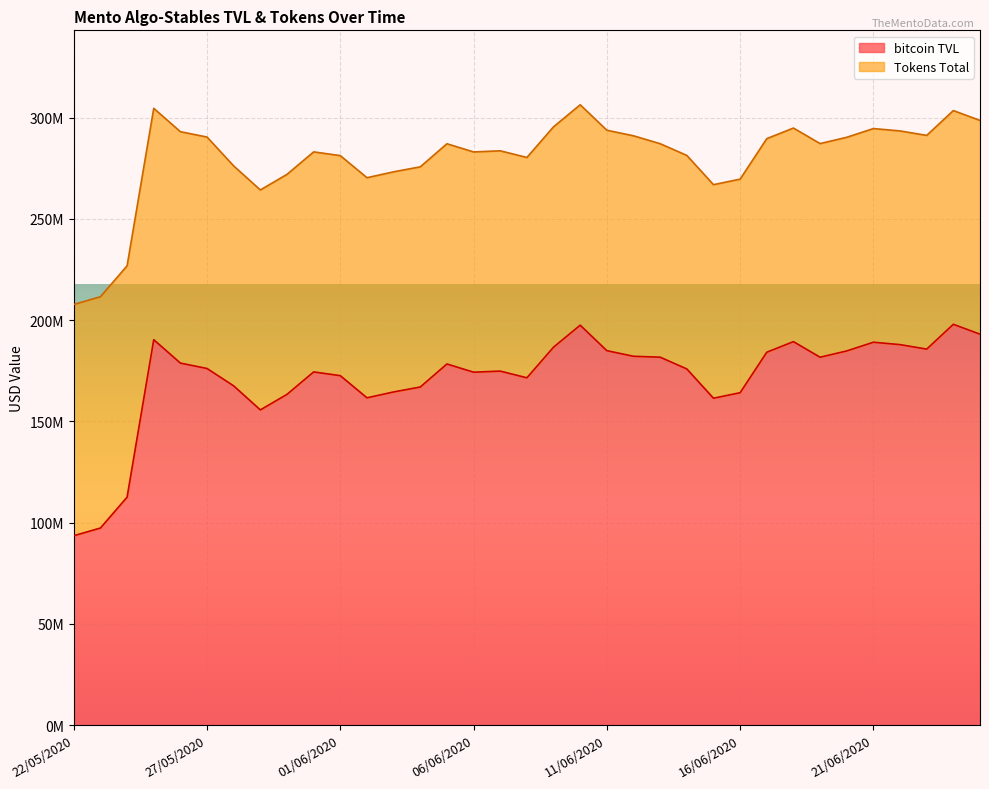

The value at 01/06/2020 is 172563686.9. True or false?

True